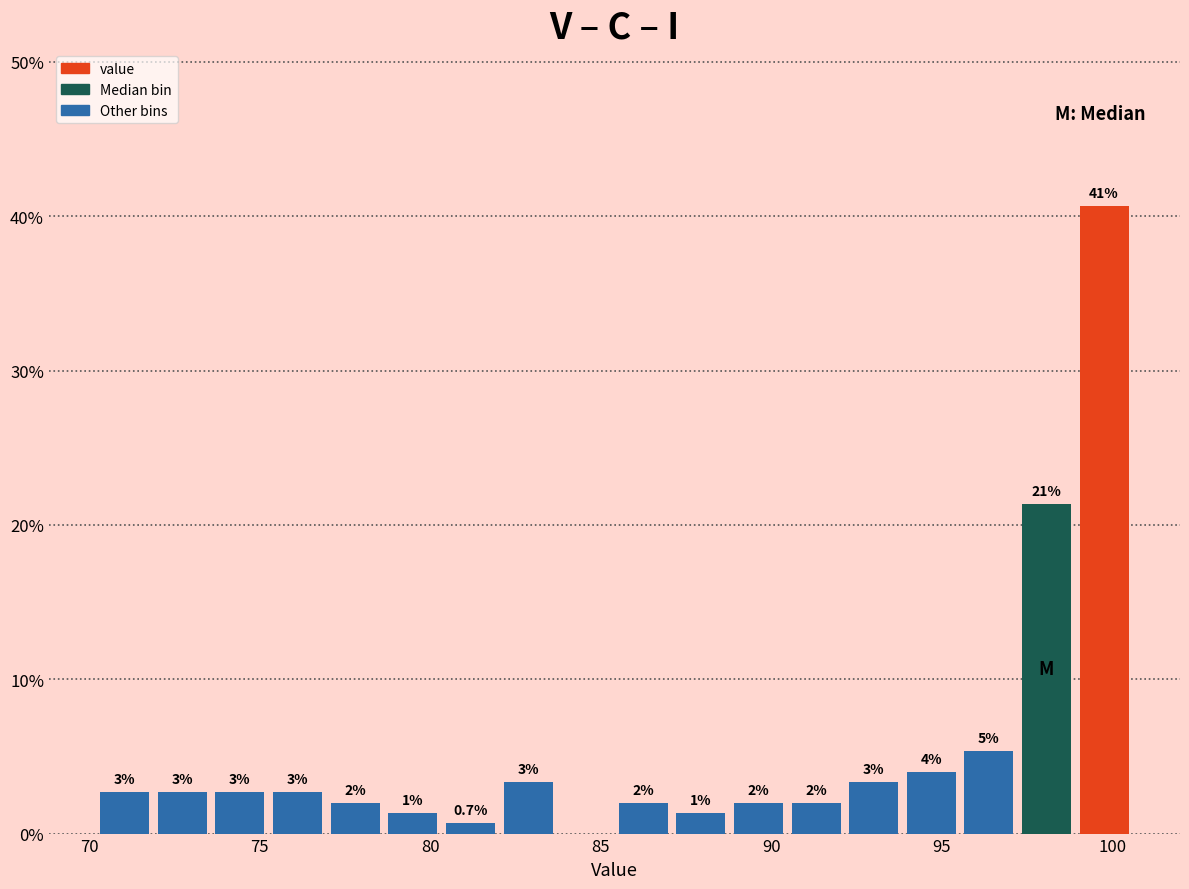

Read against the x-axis, roughly where is the centre of the tallest bar?

100.0